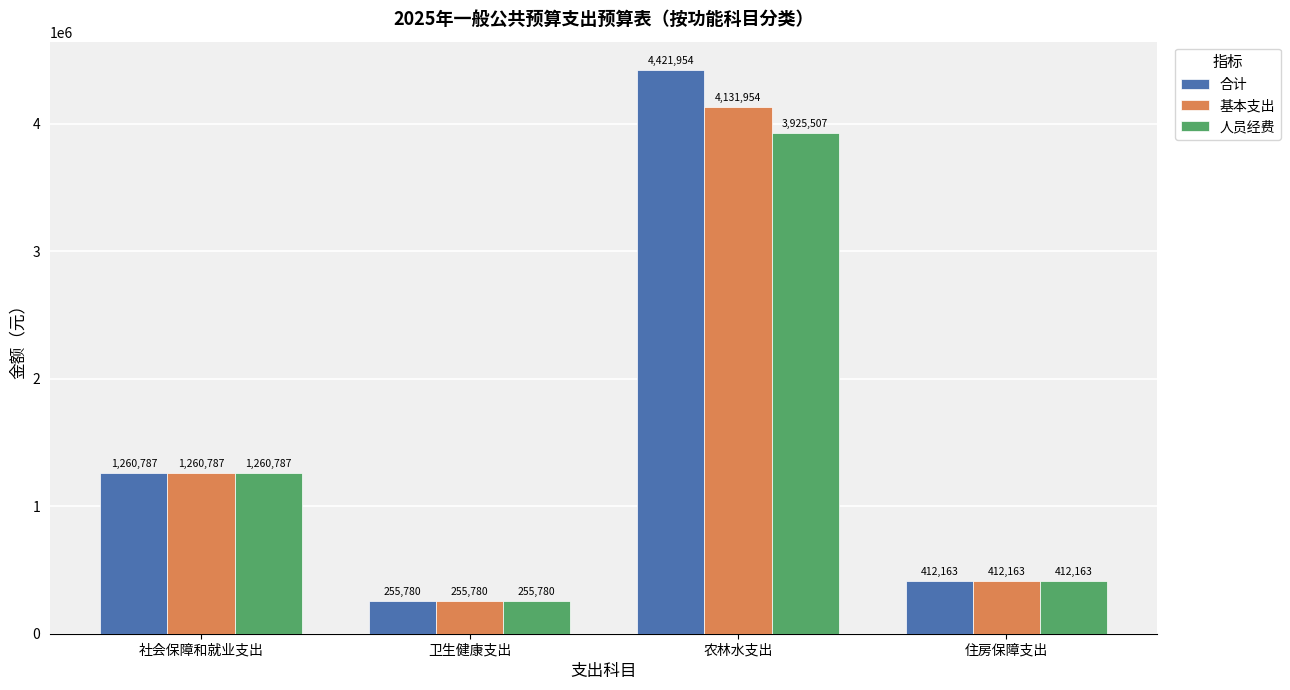

Which series has the largest range (max minus min)?

合计